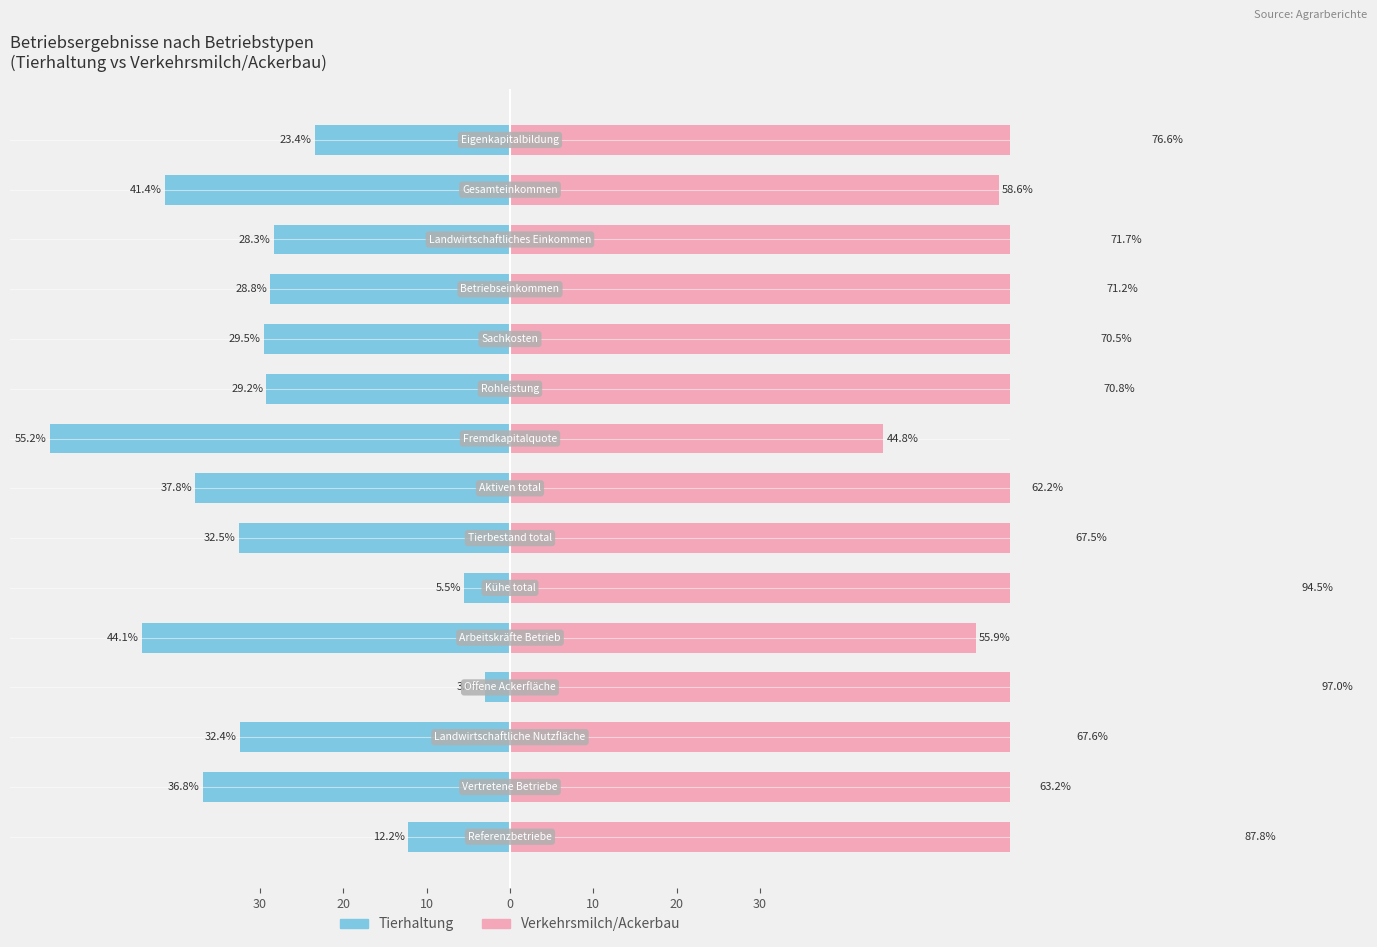

How many values in the Verkehrsmilch/Ackerbau series exceed 70?

8